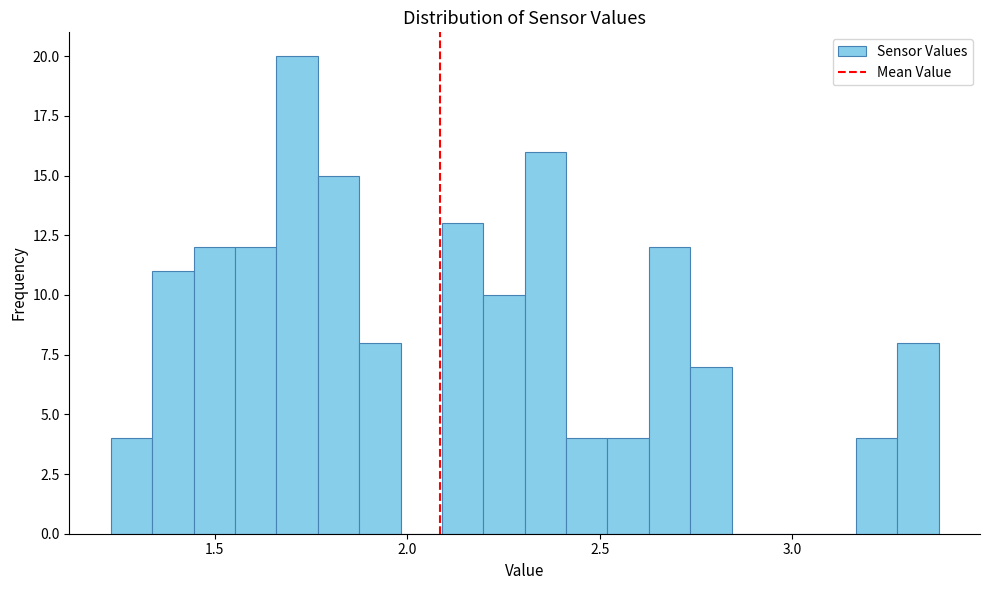

Read against the x-axis, roughly where is the centre of the tallest bar?

1.70